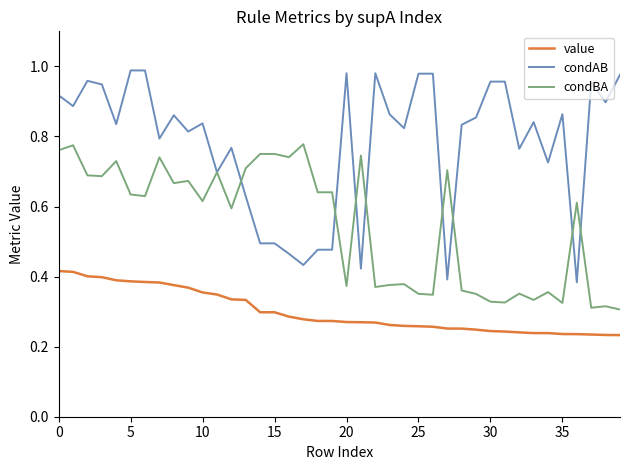

True or false: condBA and value cross at least once.

False